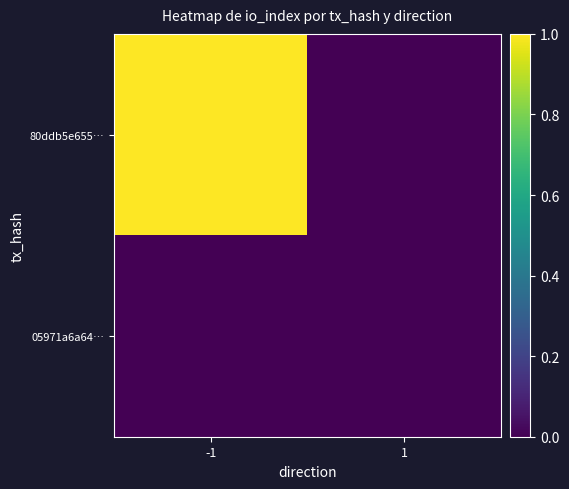

Rank the series by their maximum value, from highest to lowest.

80ddb5e655…, 05971a6a64…